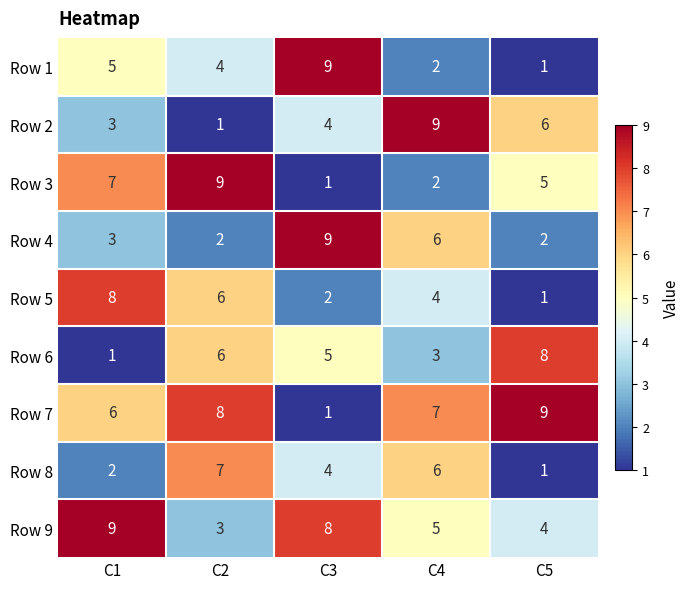

What is the sum of the Row 3 values at C1 and C4?

9